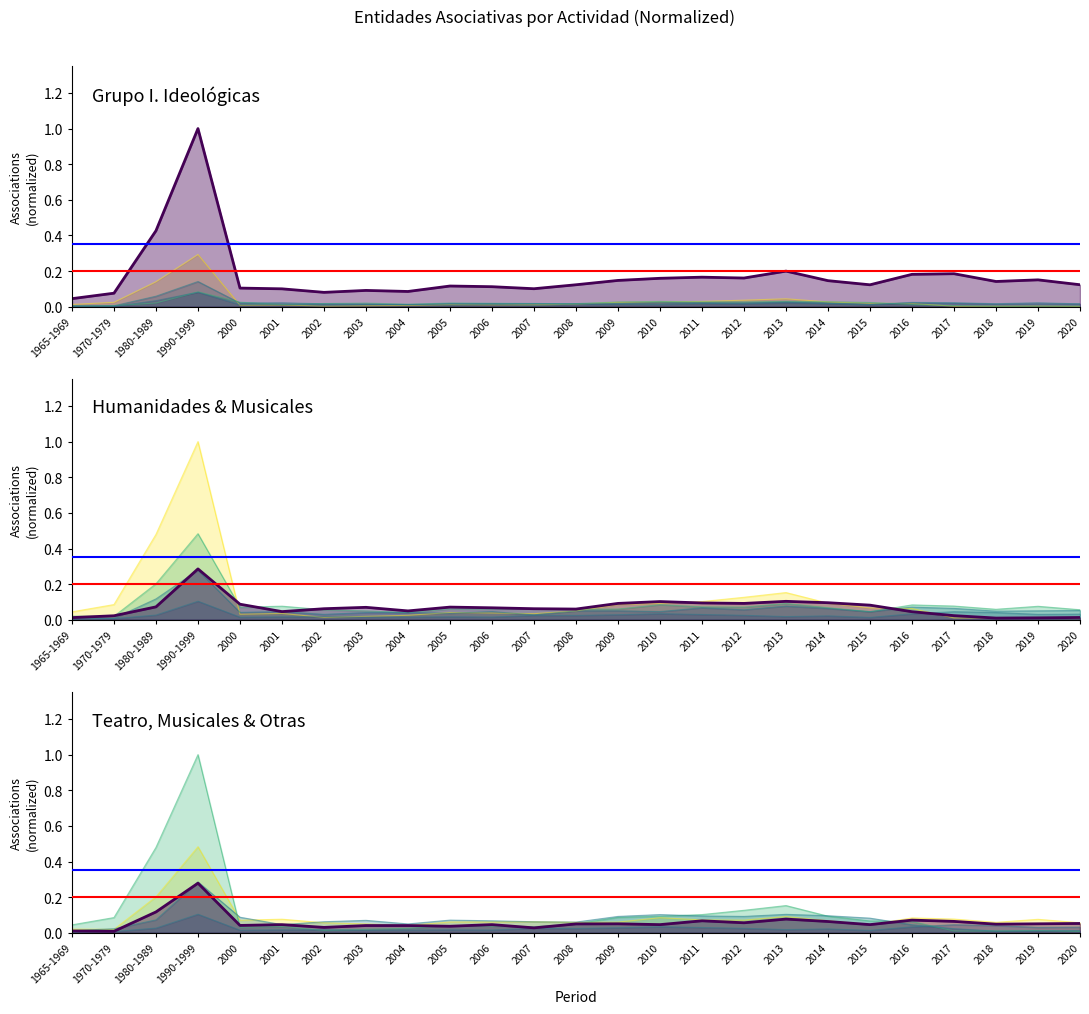

Is it true that Grupo I. Ideológicas, culturales, educ. equals 0.1 at 2008?

True